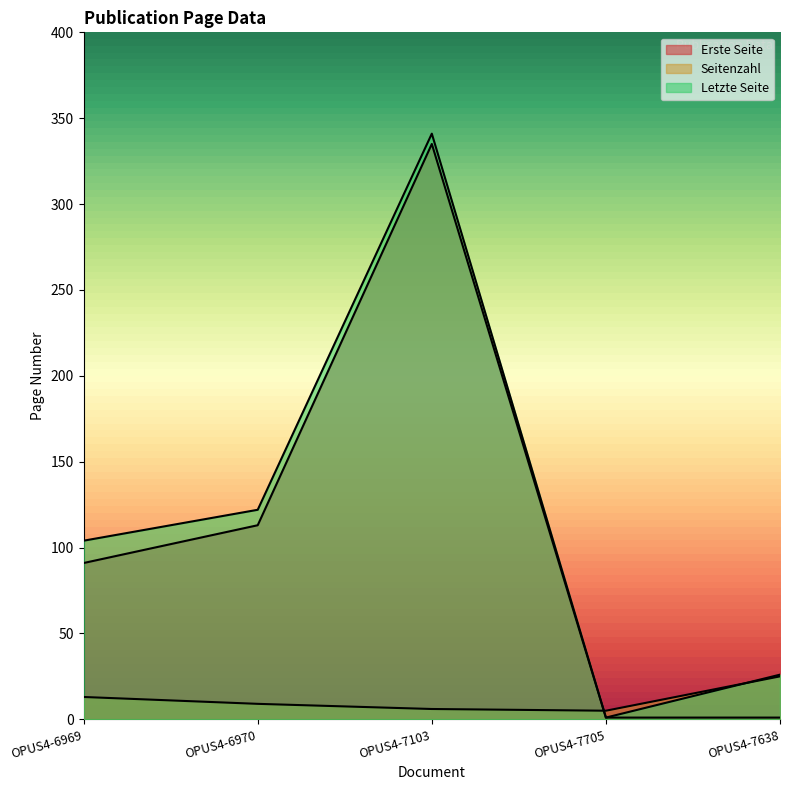

How many lines are shown in the chart?

3